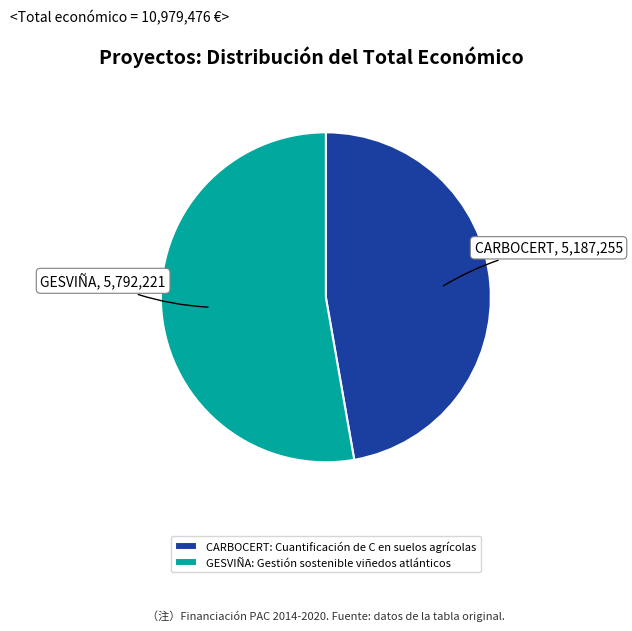

What is the largest slice in the pie chart?

GESVIÑA: Gestión sostenible viñedos atlánticos